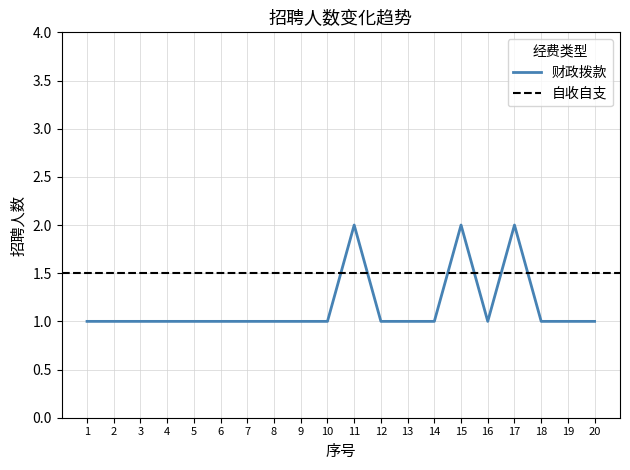

What is the value of the 8th point from the left?

1